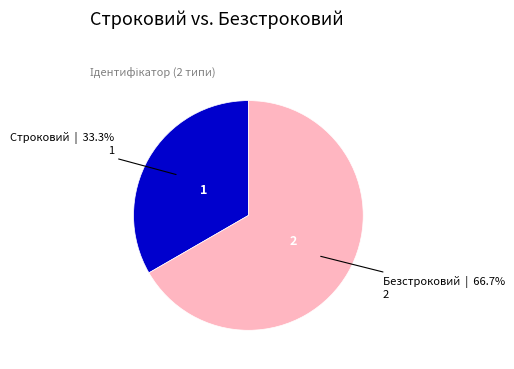

Is there any slice that represents more than half of the pie?

Yes